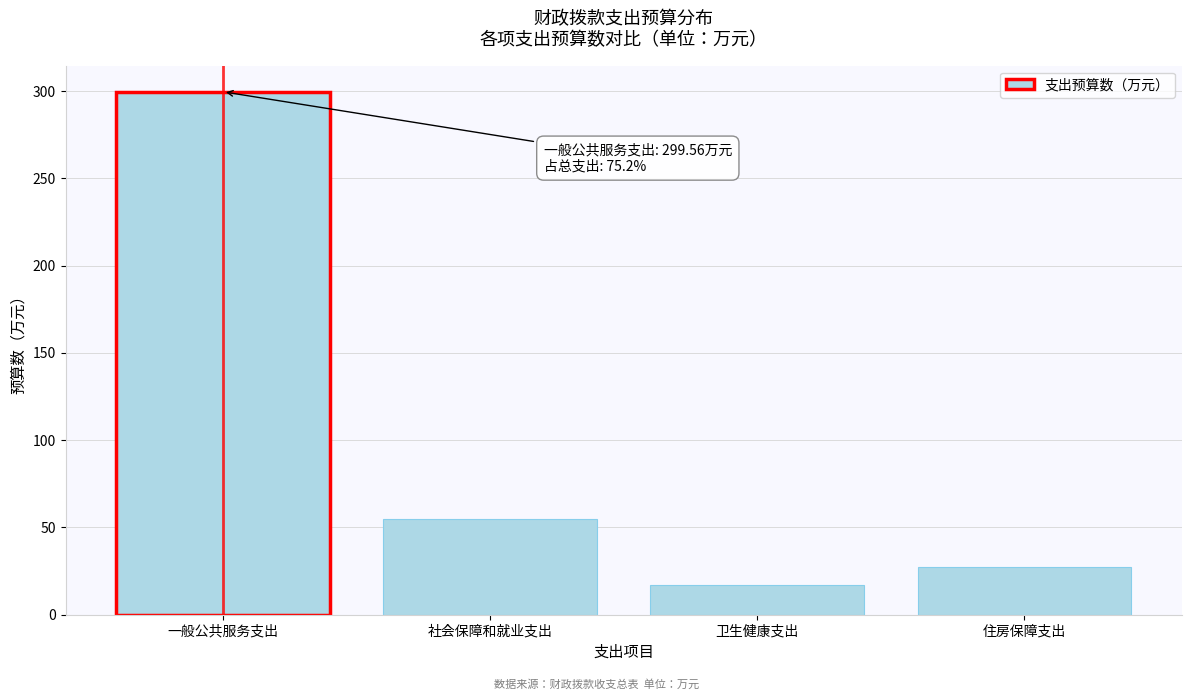

Reading left to right, extract all data points from this chart.

一般公共服务支出=299.6	社会保障和就业支出=54.6	卫生健康支出=17.1	住房保障支出=27.2